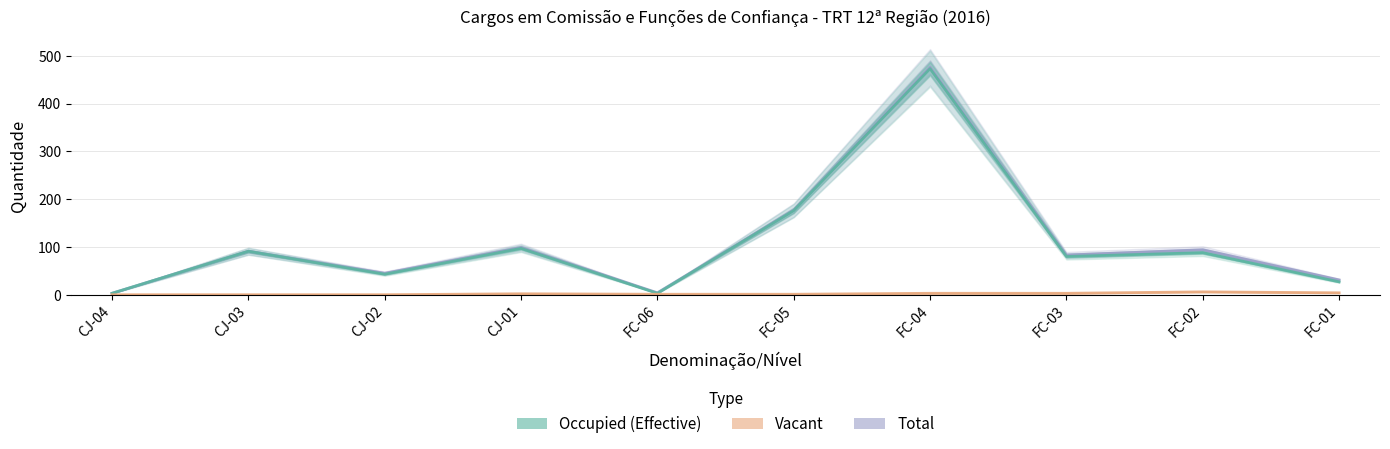

What is the value of the Occupied (Effective) point at the 6th from the left?

176